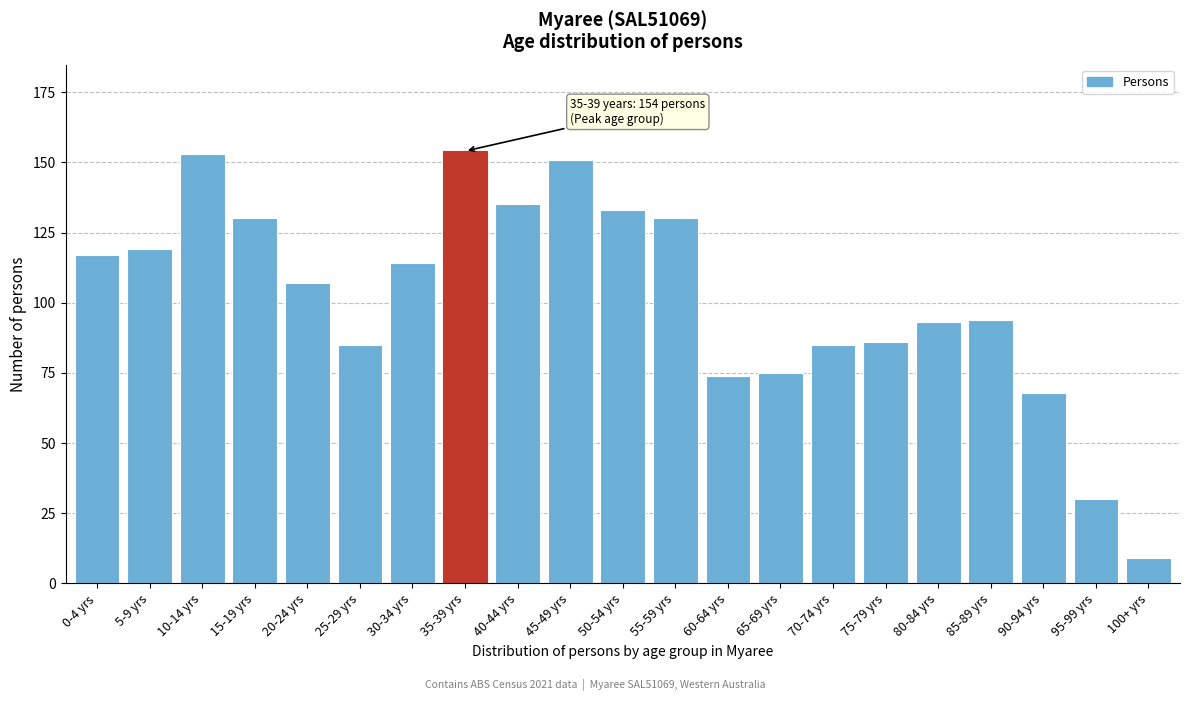

Reading left to right, extract all data points from this chart.

117	119	153	130	107	85	114	154	135	151	133	130	74	75	85	86	93	94	68	30	9